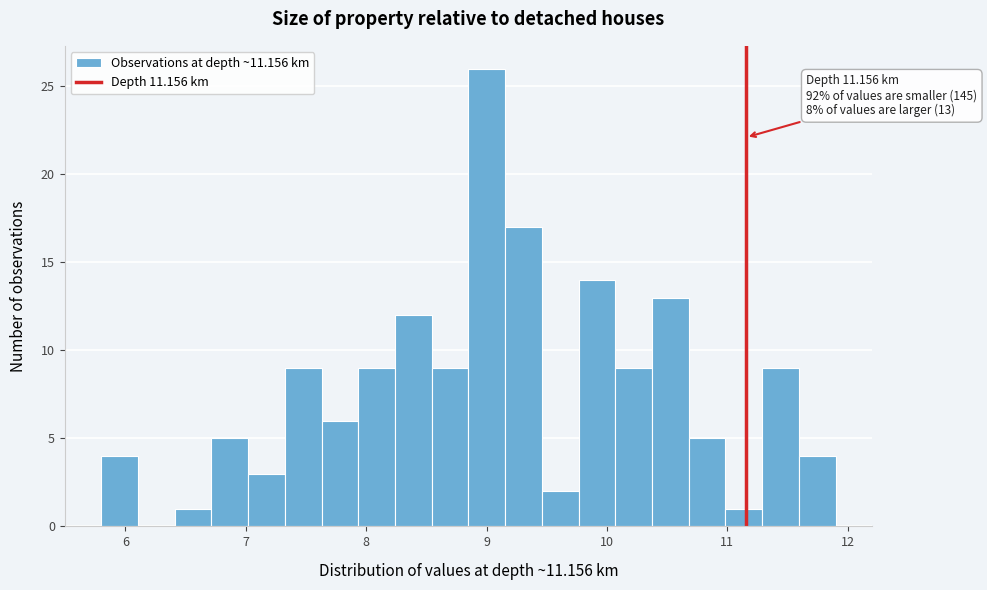

Read against the x-axis, roughly where is the centre of the tallest bar?

9.0